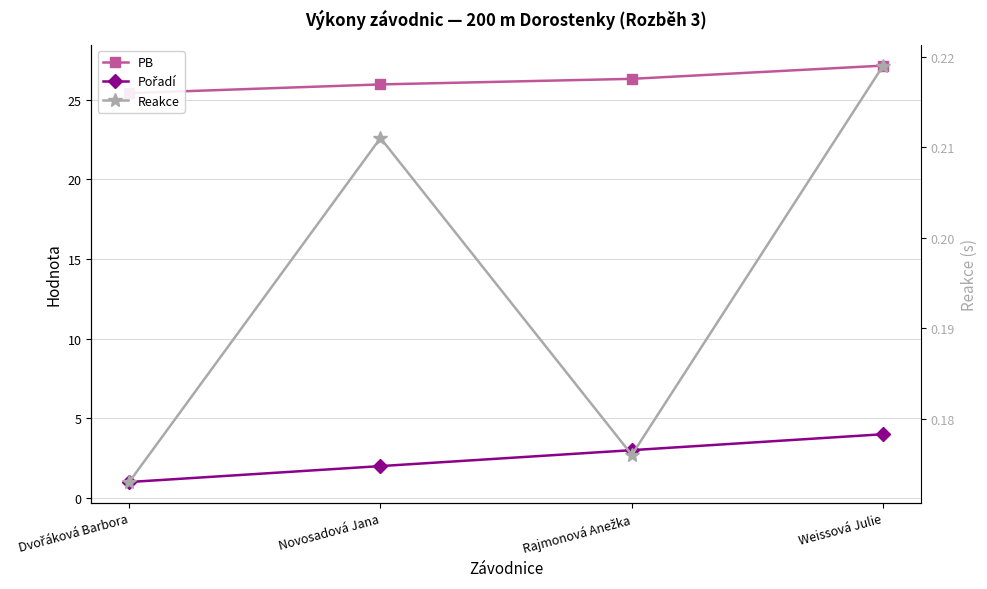

Which series has the largest range (max minus min)?

Pořadí